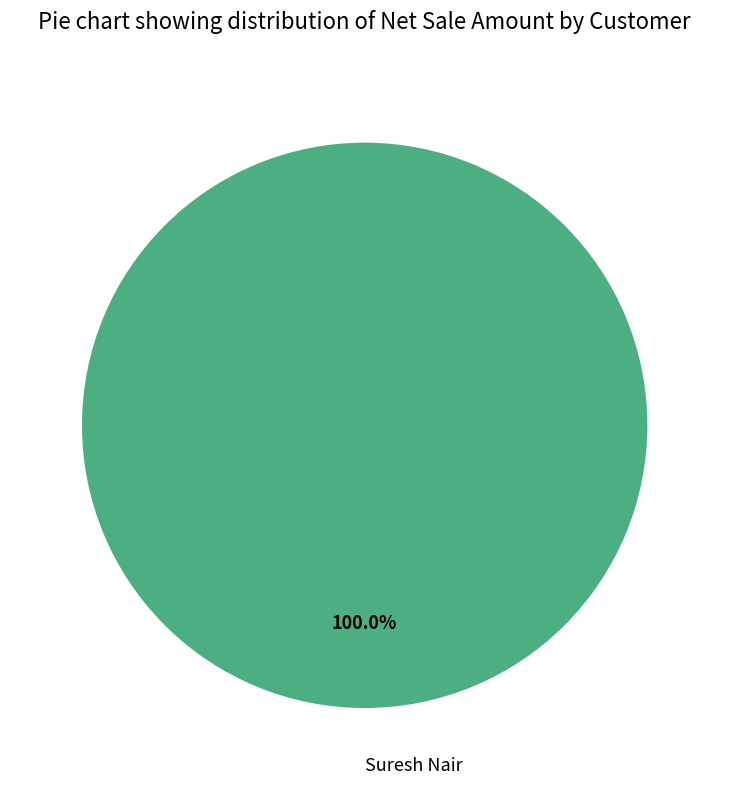

Is it true that Suresh Nair is 100% of the pie?

True